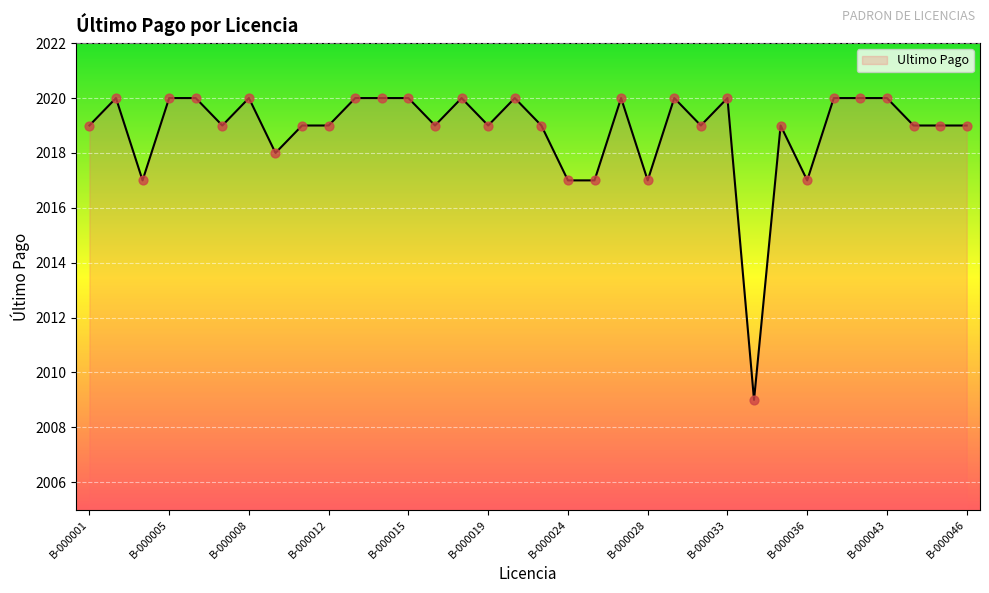

What is the maximum value shown in the chart?

2020